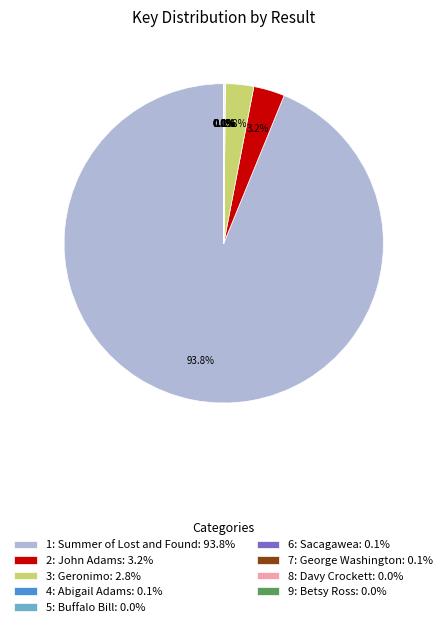

How much of the chart is everything except 2: John Adams?

96.8%